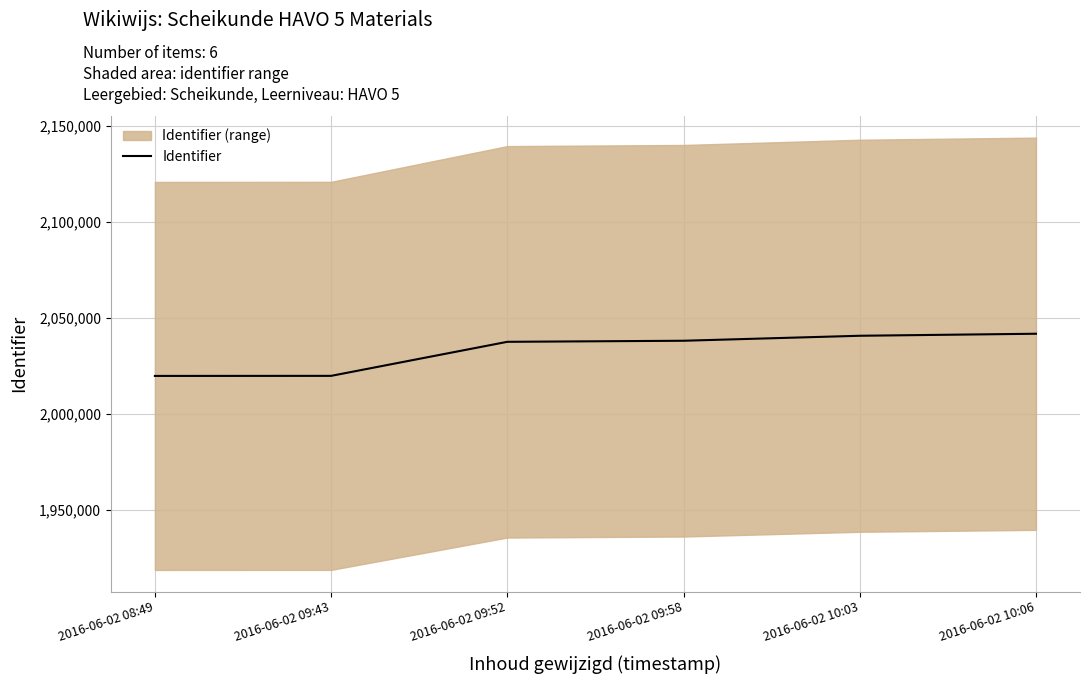

Is this an area chart (filled region under the line)?

No